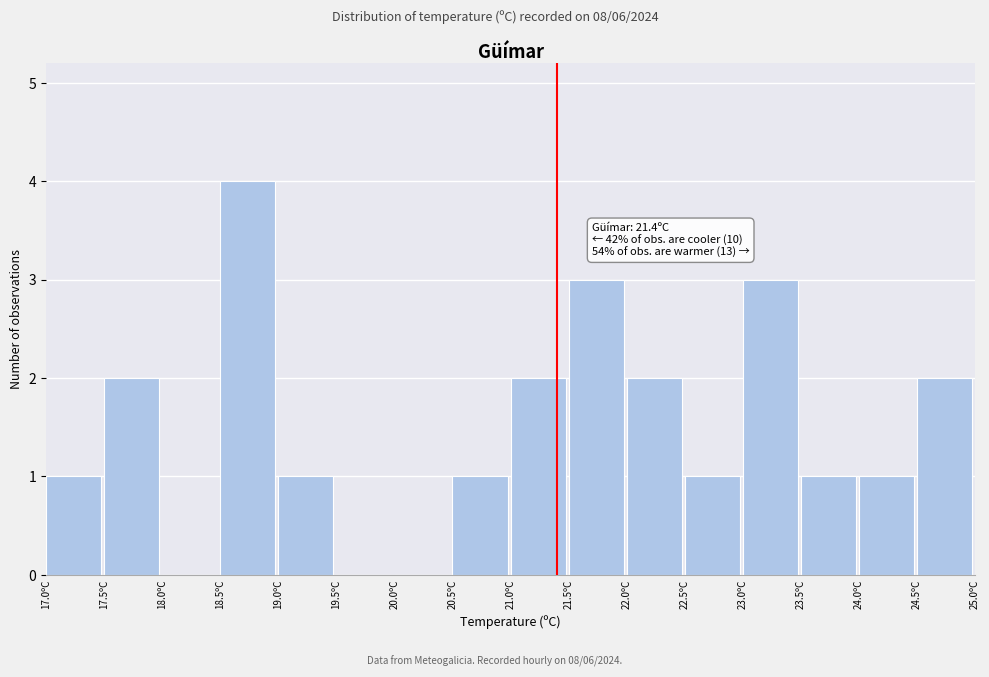

Which range on the x-axis has the tallest bar?

18.5 to 19.0